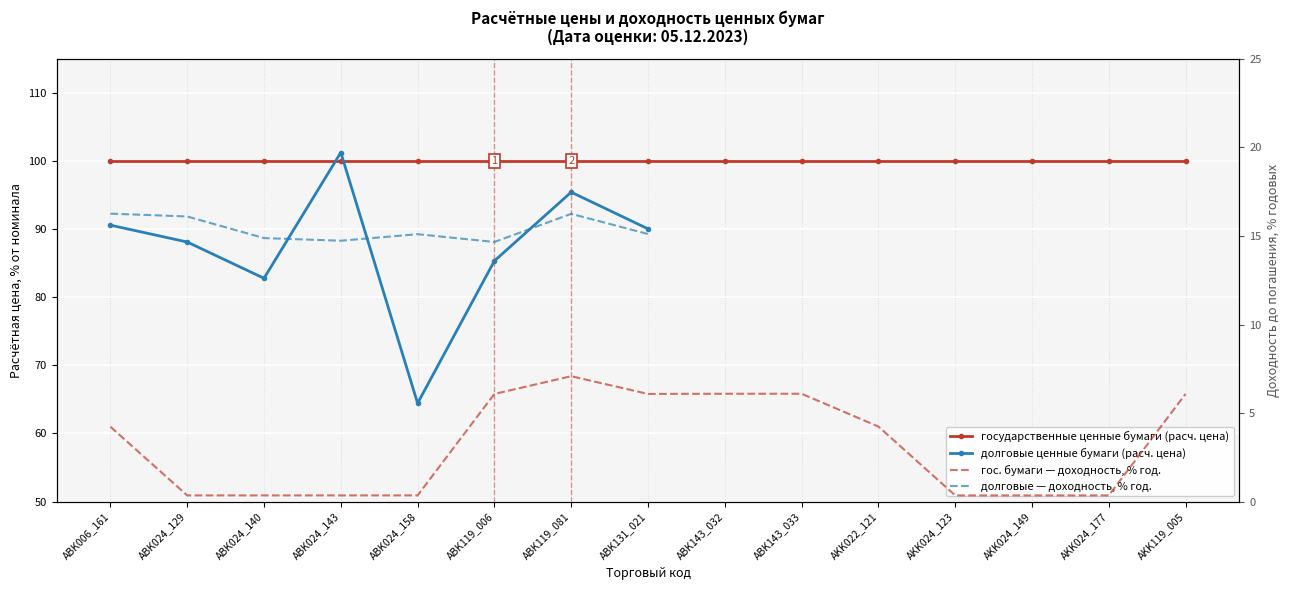

Between ABK006_161 and ABK131_021, which is larger?

ABK006_161